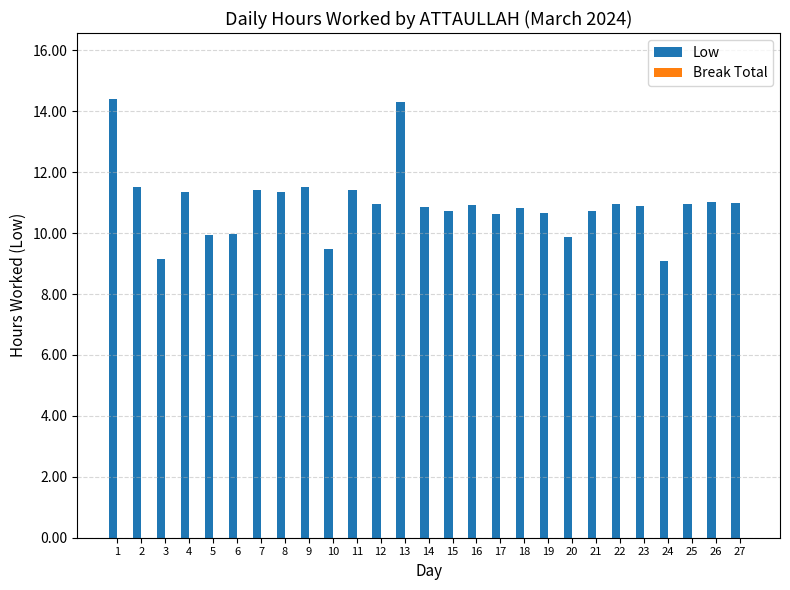

The value at 5 is 6.2. True or false?

False